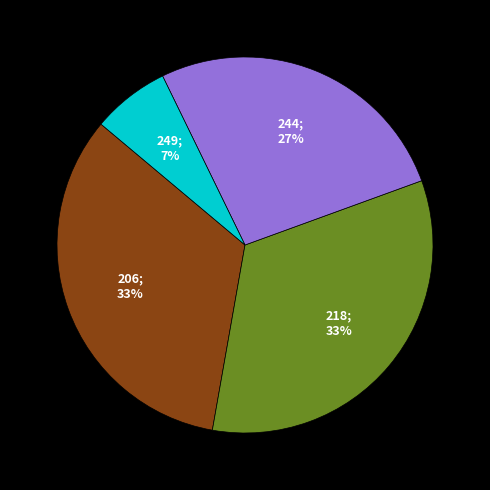

Does any single category account for the majority?

No